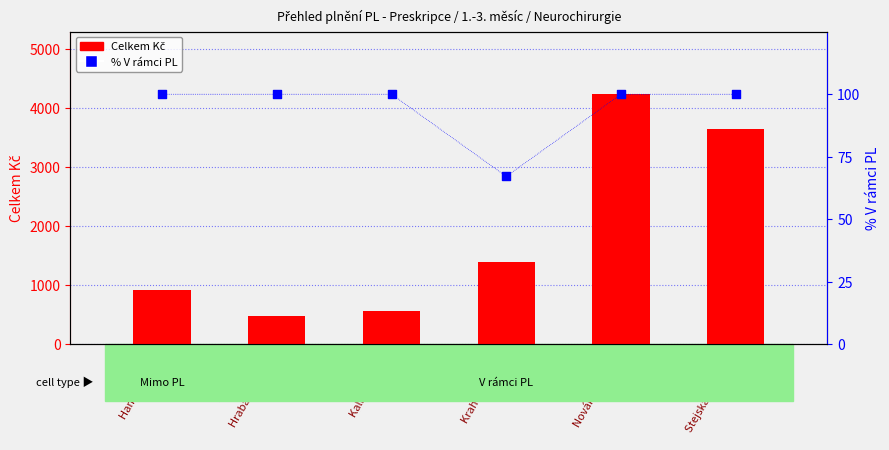

At how many categories does at least one series exceed 3850?

1